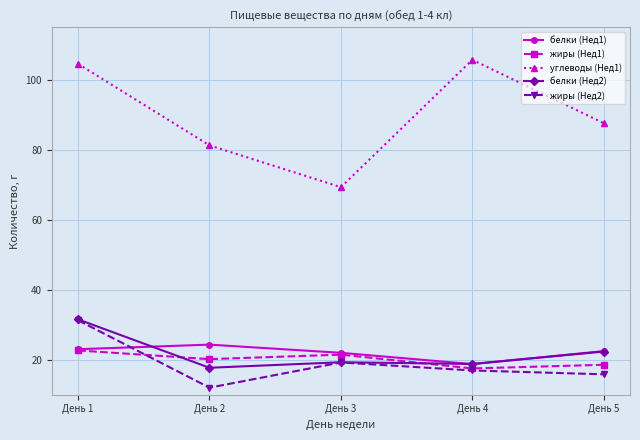

What is the difference between the белки (Нед1) values at День 3 and День 1?

1.0